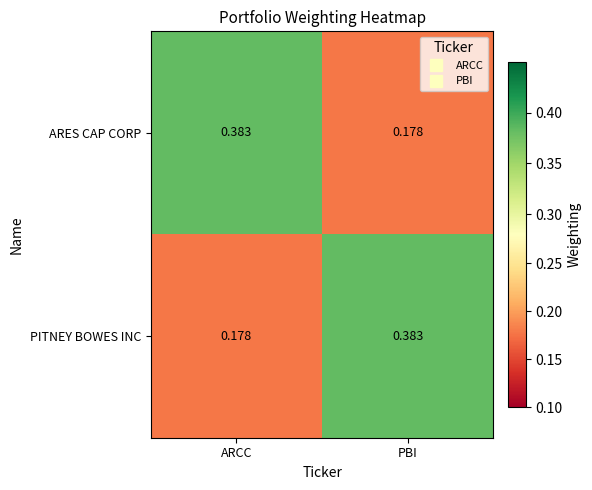

At which label does PITNEY BOWES INC reach its peak?

PBI